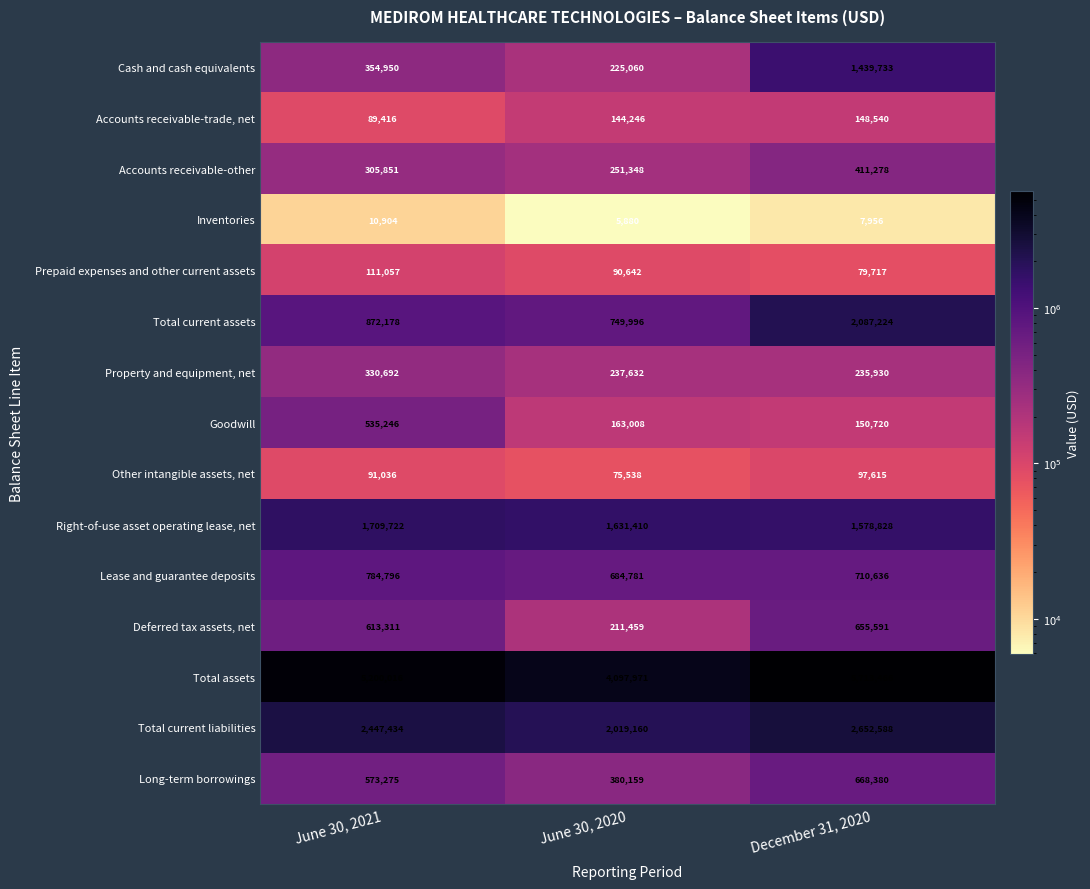

The value of Long-term borrowings at June 30, 2021 is 838689. True or false?

False